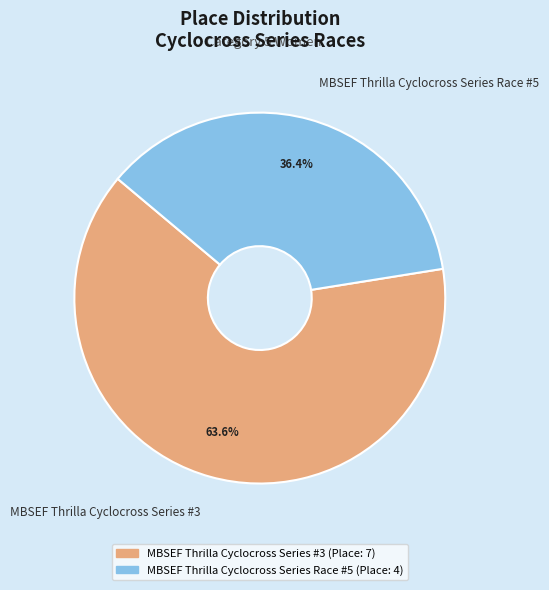

What percentage do MBSEF Thrilla Cyclocross Series #3 and MBSEF Thrilla Cyclocross Series Race #5 together represent?

100.0%